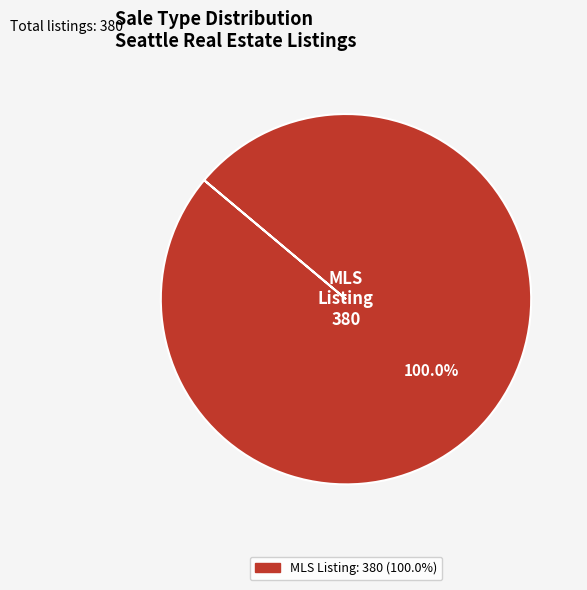

Count the number of slices in the pie.

1